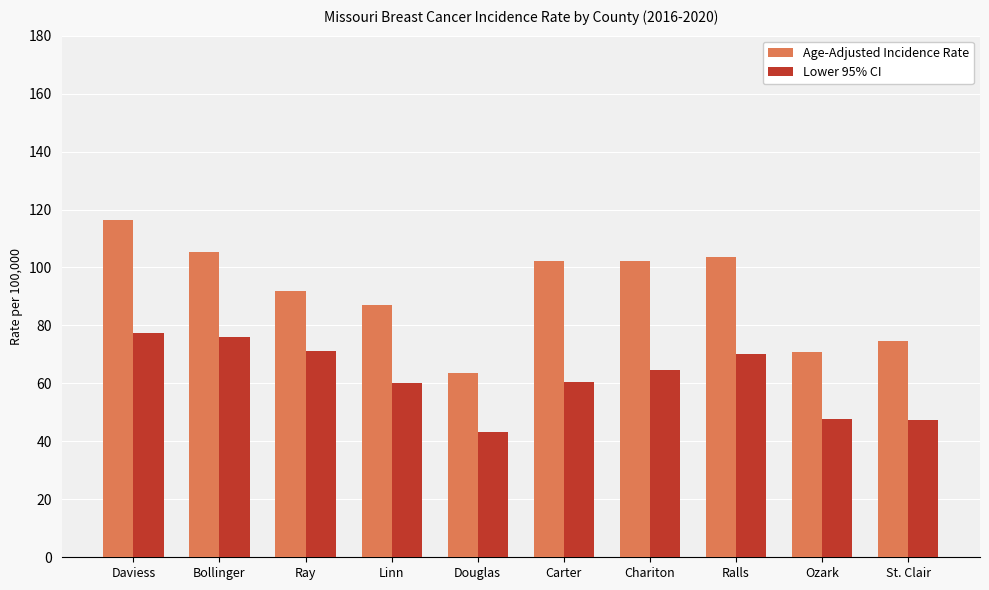

What is the sum of the Age-Adjusted Incidence Rate values at Ozark and Daviess?

187.5